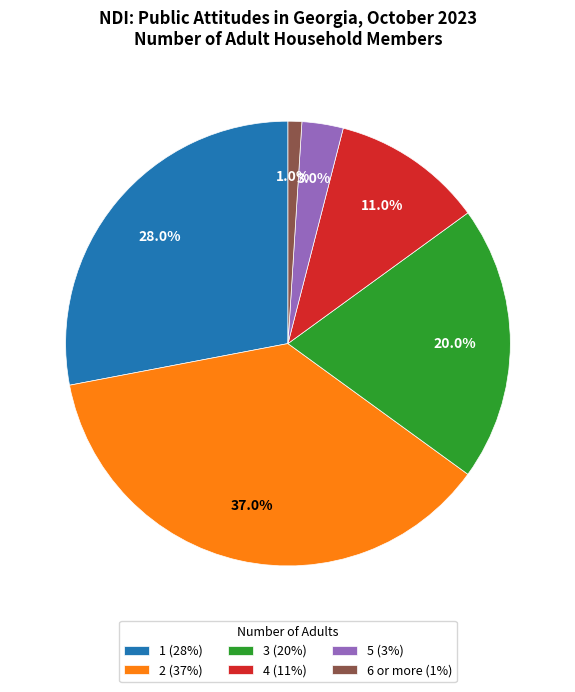

Approximately how many times larger is the value at 2 (37%) compared to 1 (28%)?

1.3